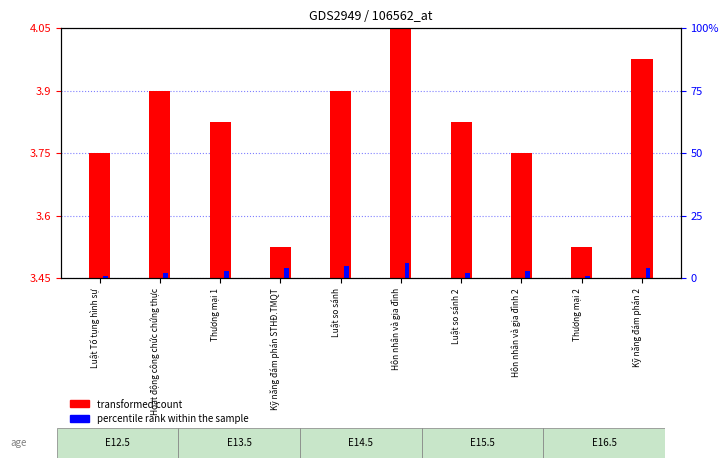

Is it true that percentile rank within the sample equals 3.5 at Kỹ năng đám phán STHĐ.TMQT?

True